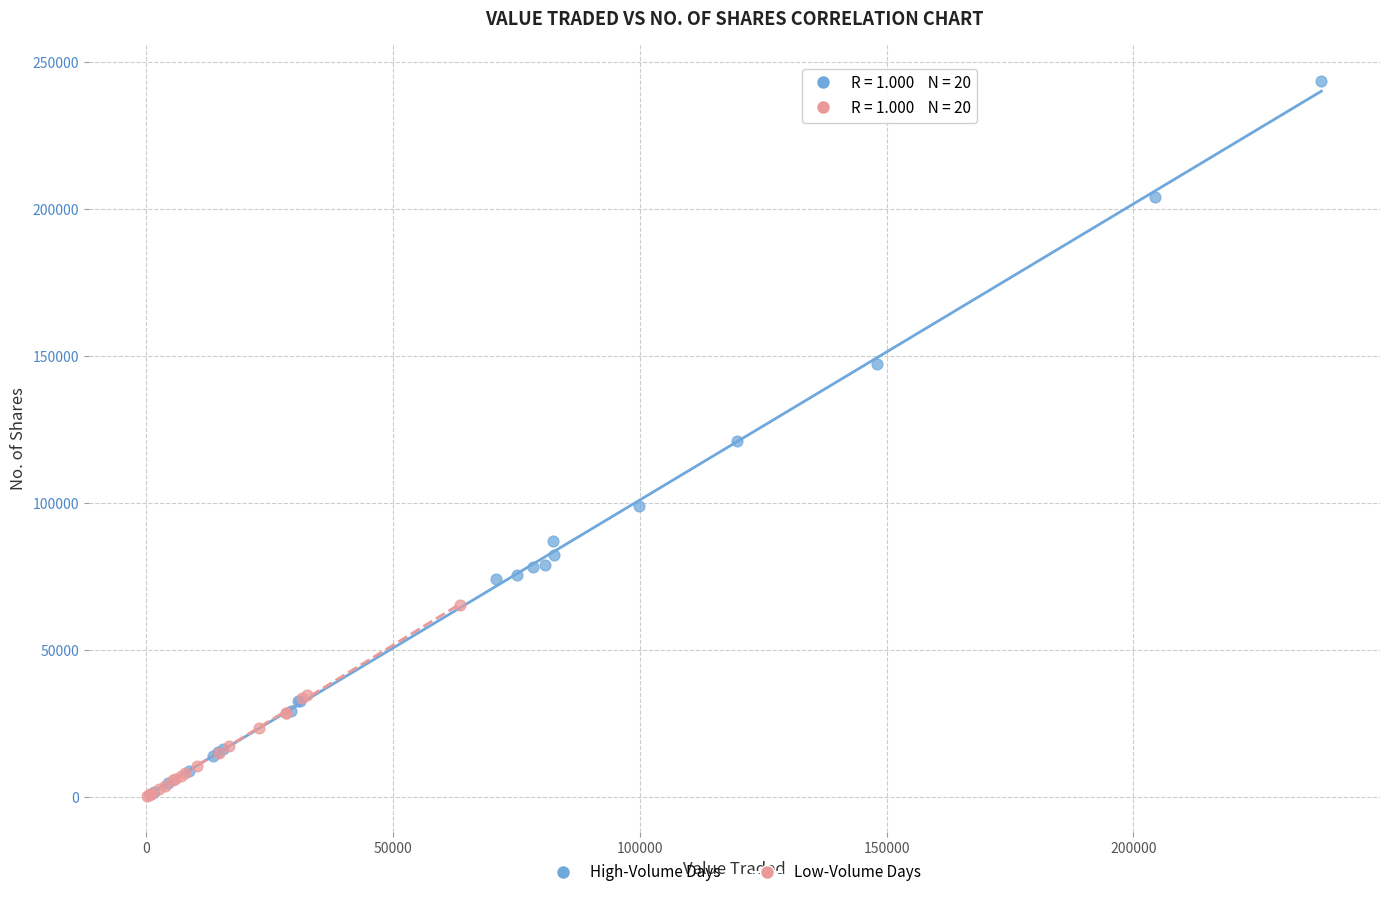

Which series contains the highest Y value?

High-Volume Days